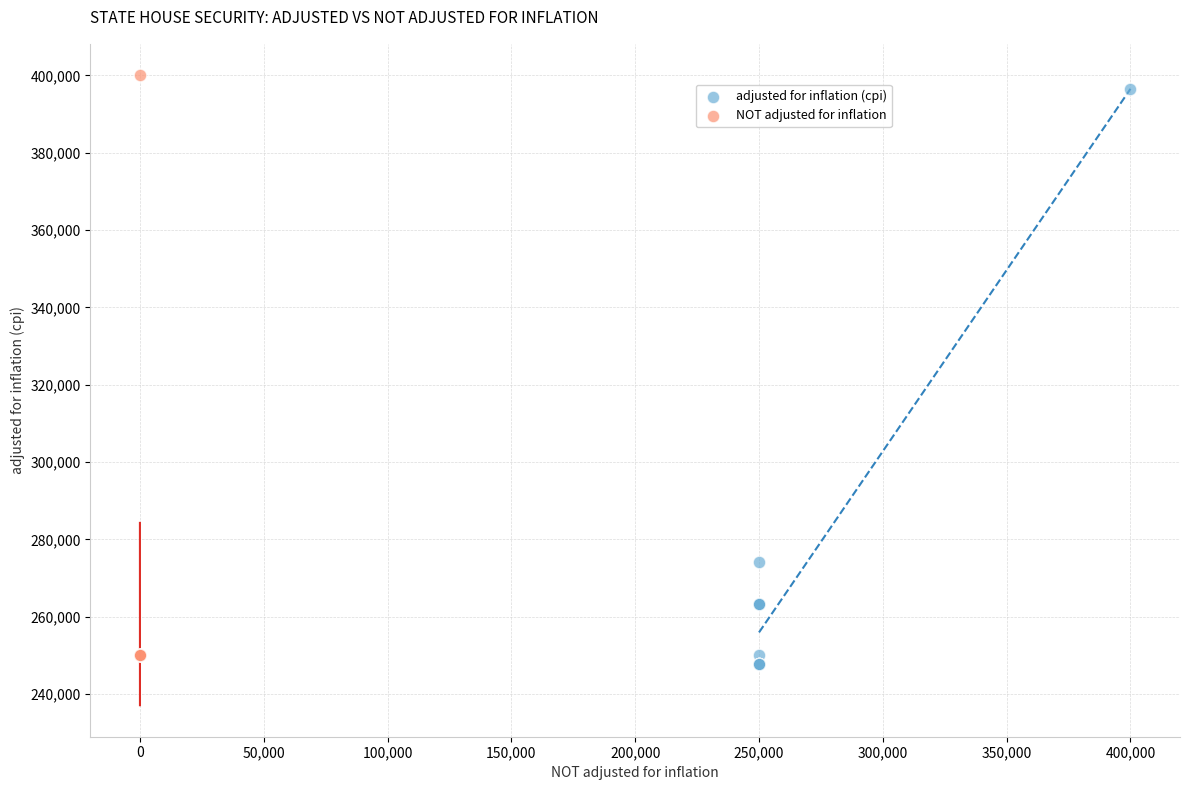

Which series reaches the minimum Y coordinate?

adjusted for inflation (cpi)